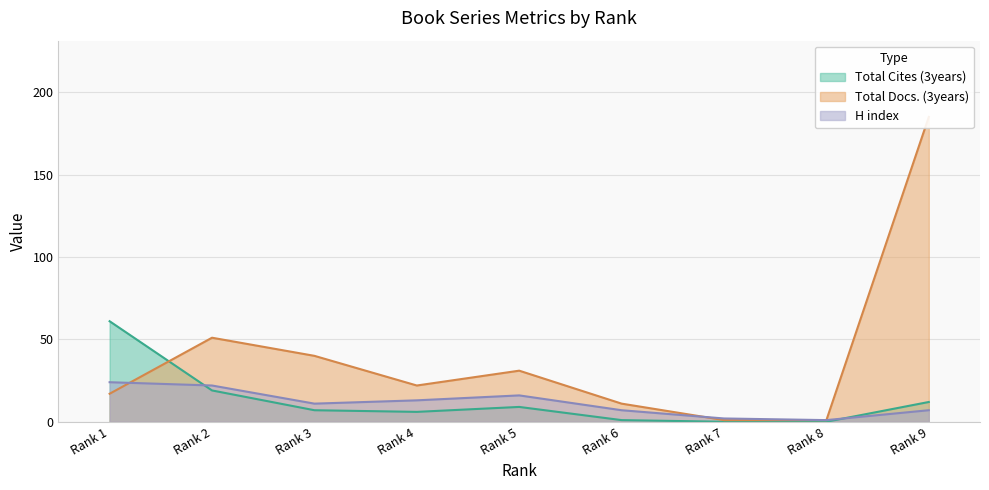

What is the sum of all Total Docs. (3years) values?

359